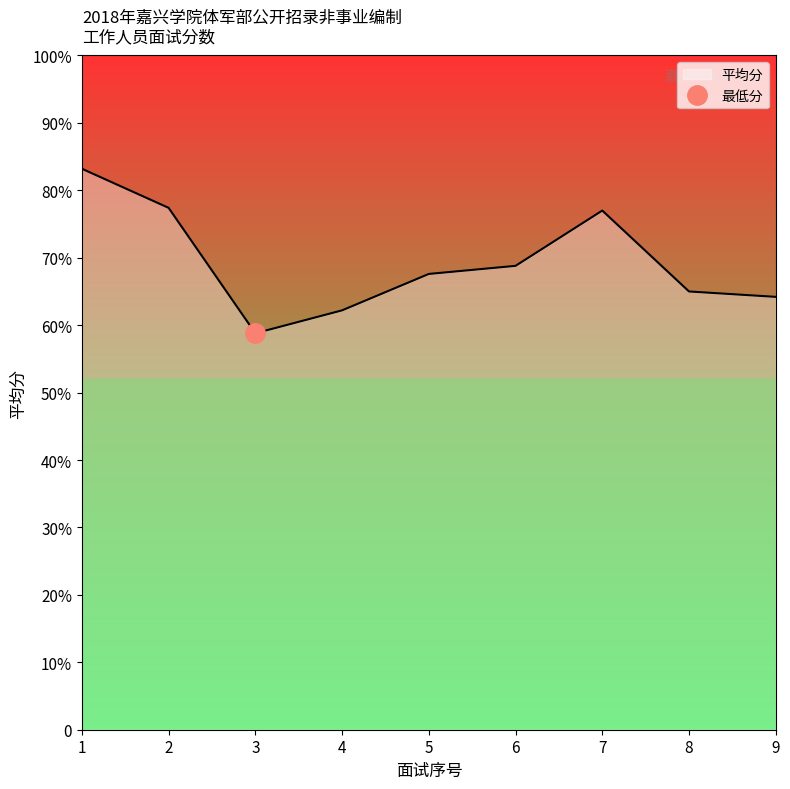

At which category does the chart reach its peak across all series?

1